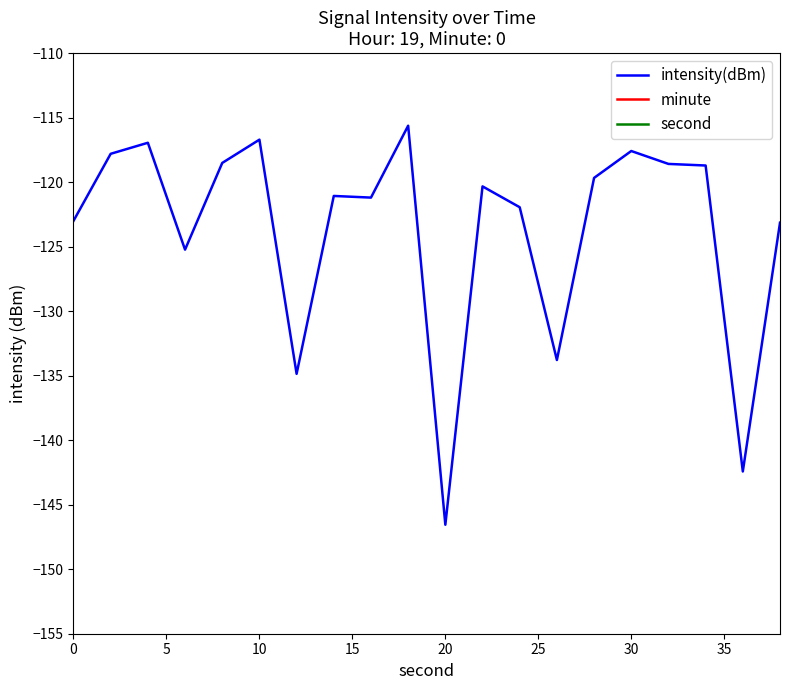

Which series has the largest total across all categories?

second